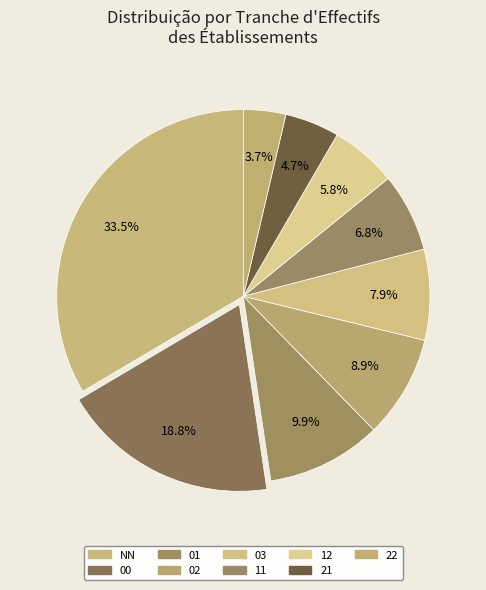

Combined, do 03 and 02 account for over 50%?

No